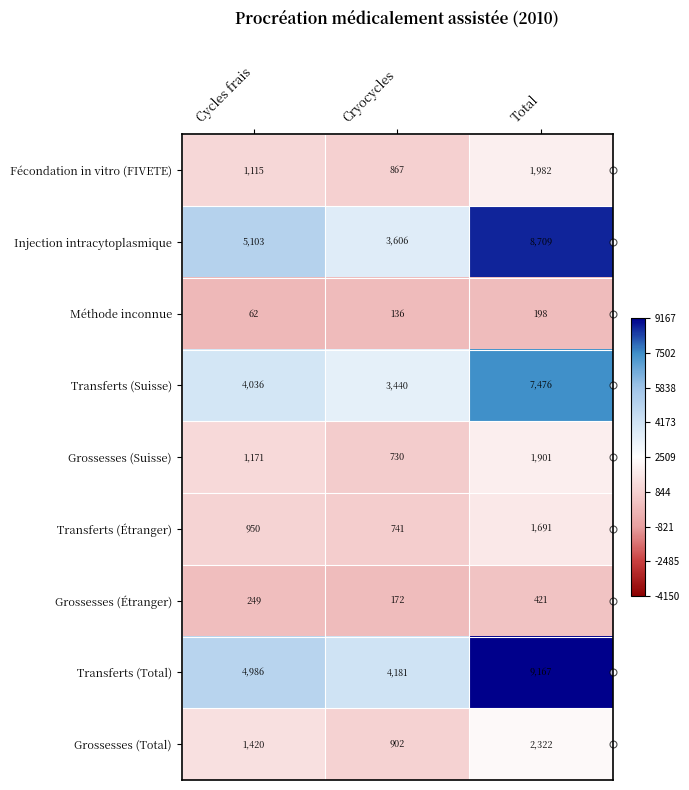

Which series has the widest spread of values?

Injection intracytoplasmique